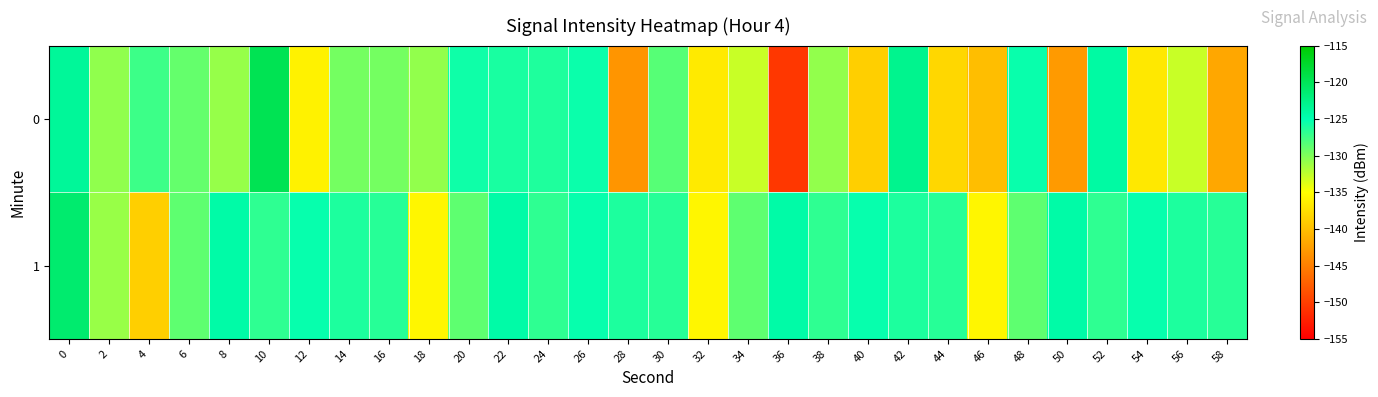

Reading left to right, what are all the values shown in this chart?

0: 0=-123.7	2=-130.7	4=-127.4	6=-128.9	8=-130.9	10=-119.7	12=-135.9	14=-129.6	16=-129.6	18=-130.8	20=-125.6	22=-126.0	24=-126.2	26=-125.5	28=-143.2	30=-128.4	32=-136.6	34=-132.9	36=-150.6	38=-130.7	40=-138.7	42=-123.0	44=-138.1	46=-140.1	48=-125.4	50=-142.8	52=-124.2	54=-136.7	56=-132.9	58=-141.9
1: 0=-121.2	2=-131.0	4=-138.7	6=-128.7	8=-124.4	10=-126.9	12=-125.3	14=-126.2	16=-126.5	18=-135.7	20=-128.7	22=-124.4	24=-126.9	26=-125.3	28=-126.2	30=-126.5	32=-135.7	34=-128.7	36=-124.4	38=-126.9	40=-125.3	42=-126.2	44=-126.5	46=-135.7	48=-128.7	50=-124.4	52=-126.9	54=-125.3	56=-126.2	58=-126.5